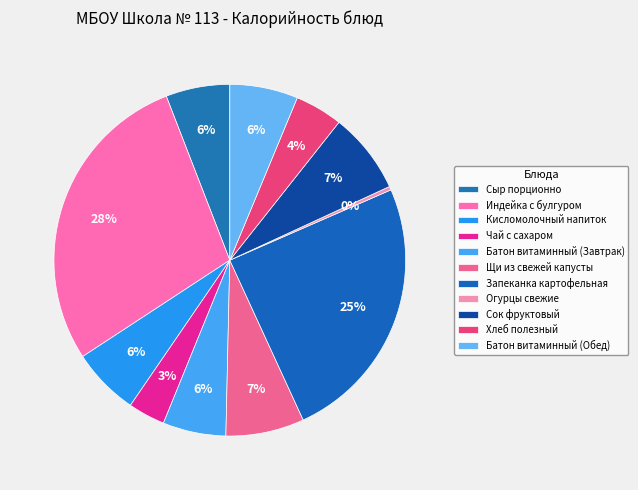

Count the number of slices in the pie.

11